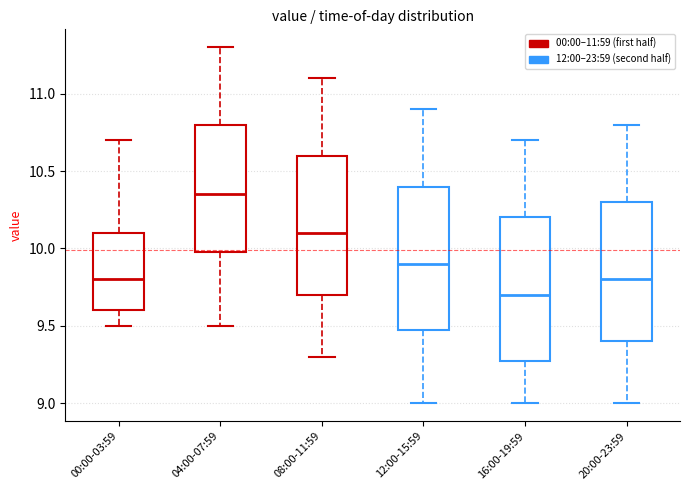

Reading left to right, transcribe this box plot: for each box, give where its median line is, the range the box spans, and where its two whiskers end, as read against the y-axis. The values are not printed on the chart, so give them approximately, as read against the axis.

00:00-03:59: median 9.80, box 9.60 to 10.10, whiskers 9.50 to 10.70
04:00-07:59: median 10.35, box 10.00 to 10.80, whiskers 9.50 to 11.30
08:00-11:59: median 10.10, box 9.70 to 10.60, whiskers 9.30 to 11.10
12:00-15:59: median 9.90, box 9.50 to 10.40, whiskers 9.00 to 10.90
16:00-19:59: median 9.70, box 9.30 to 10.20, whiskers 9.00 to 10.70
20:00-23:59: median 9.80, box 9.40 to 10.30, whiskers 9.00 to 10.80